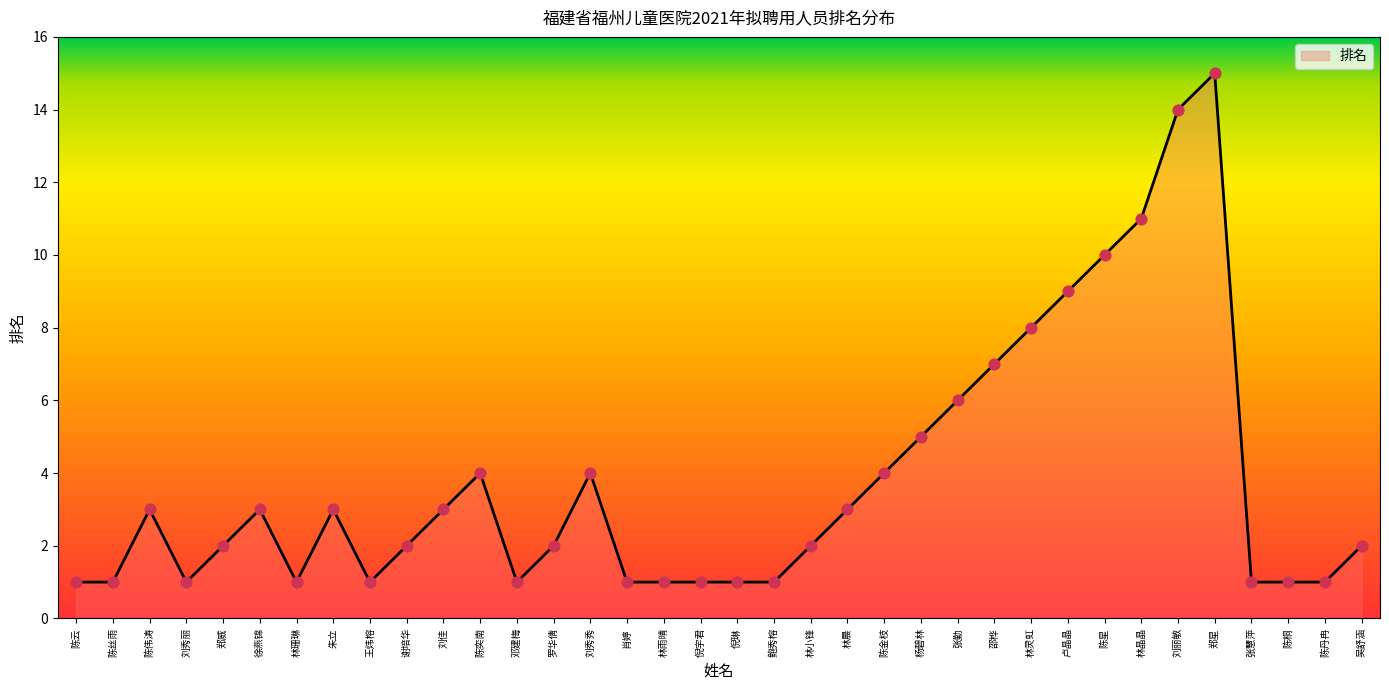

Approximately how many times larger is the value at 陈桐 compared to 徐燕锦?

0.3